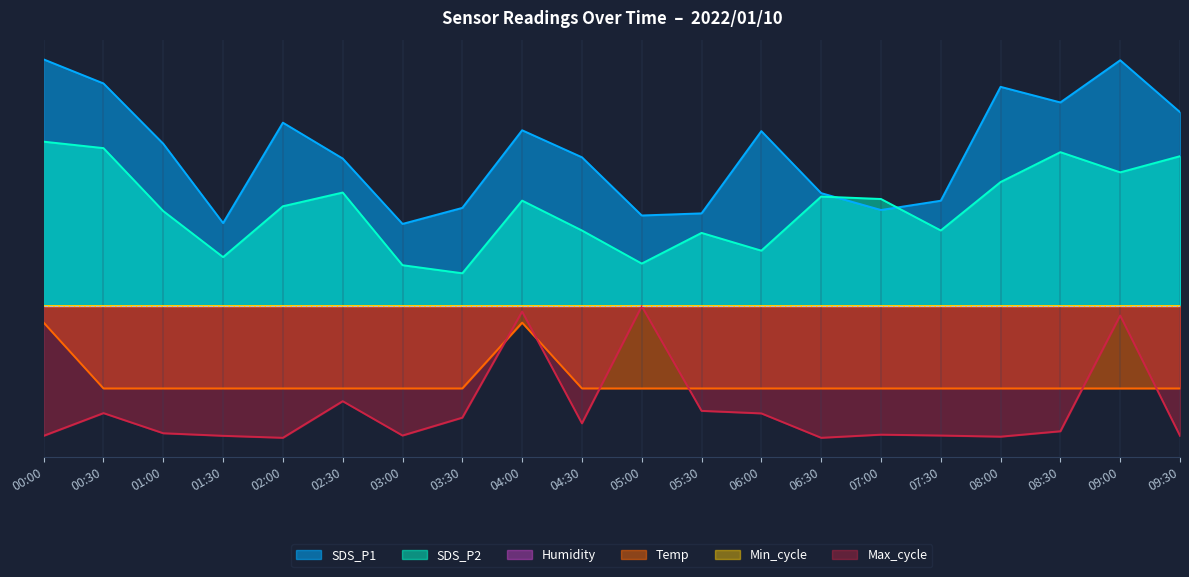

The value of Max_cycle at 07:30 is -7.9. True or false?

True